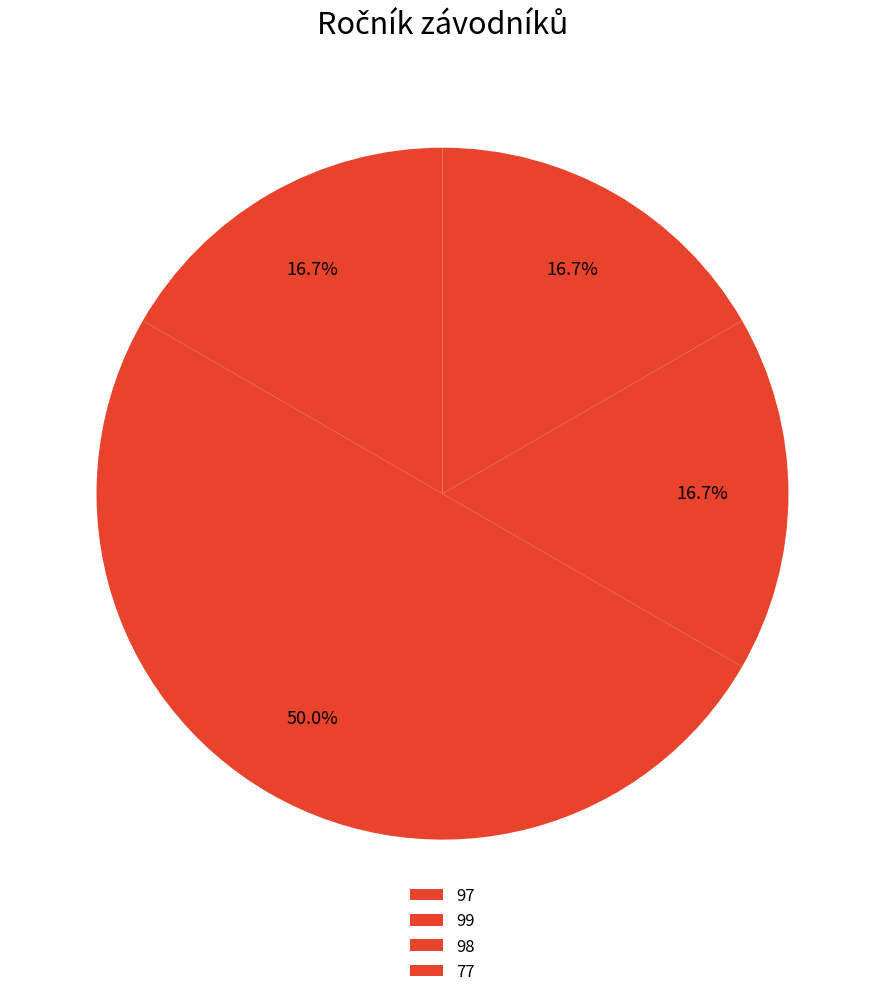

How many segments does this pie chart have?

4